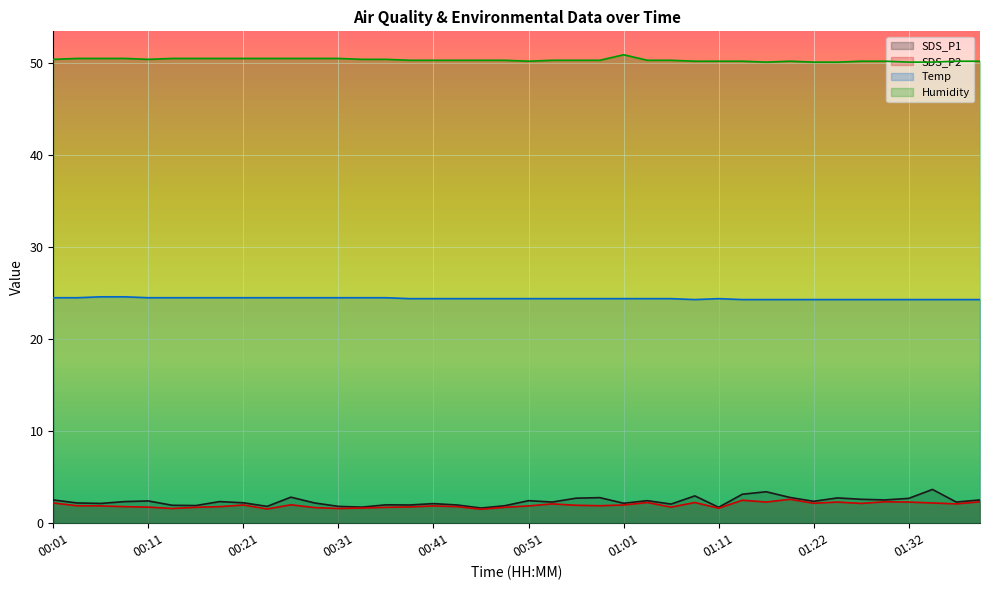

At which label does SDS_P1 reach its minimum?

00:46